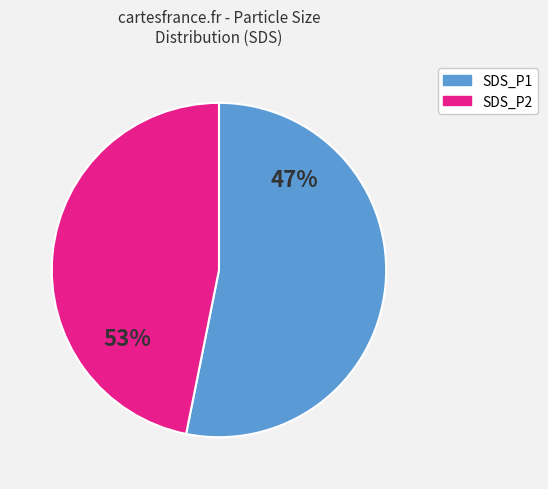

What percentage is the SDS_P1 slice, to the nearest percent?

53%